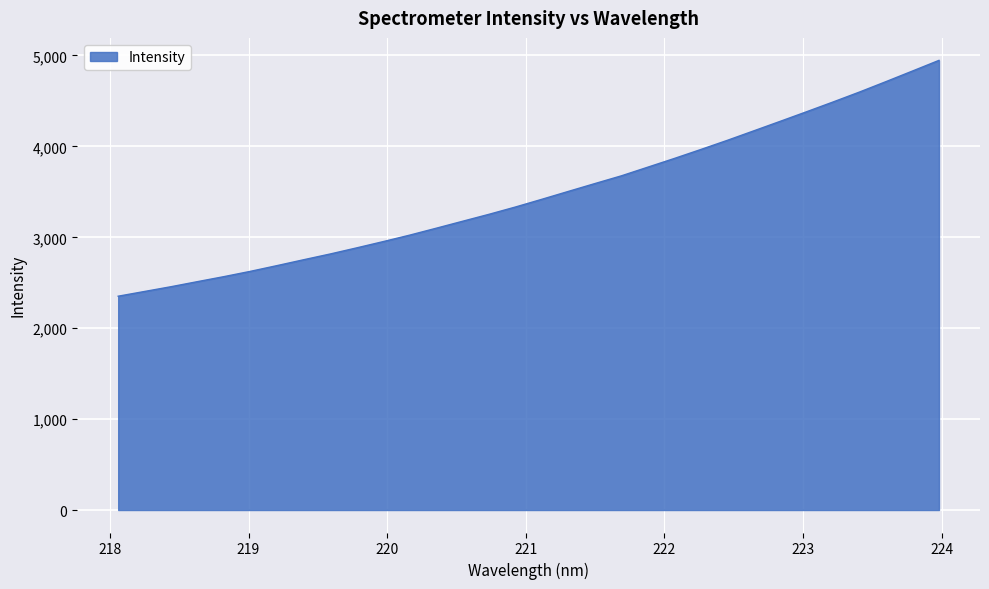

True or false: the data has more than 2 interior local peaks.

False